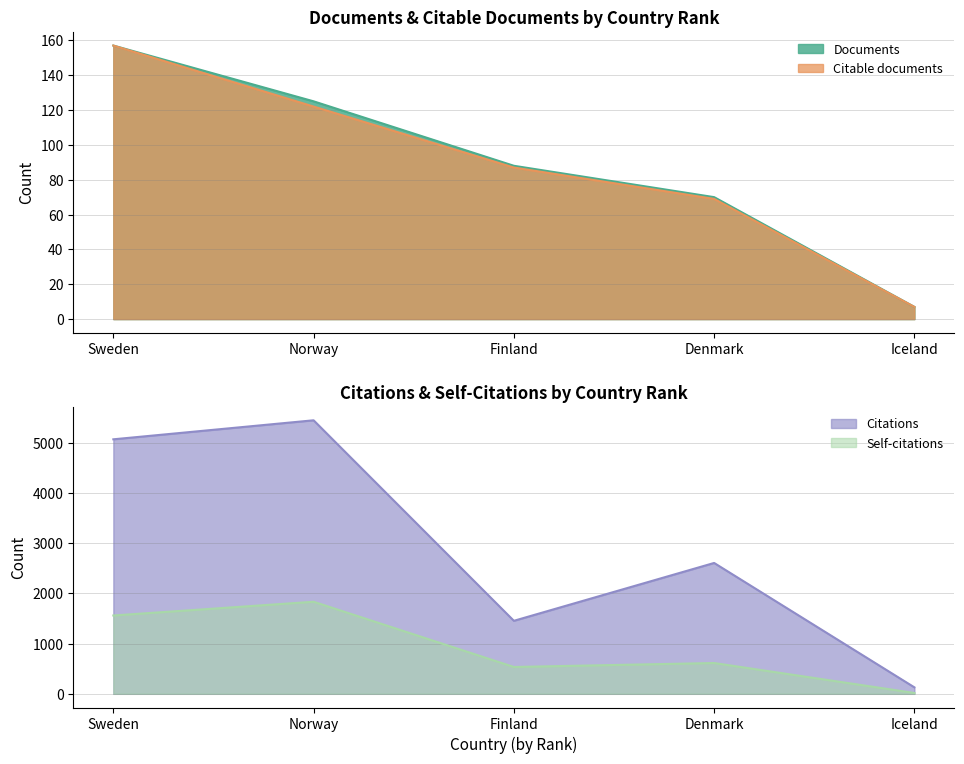

What is the value of the Citable documents point at the 4th from the left?

69